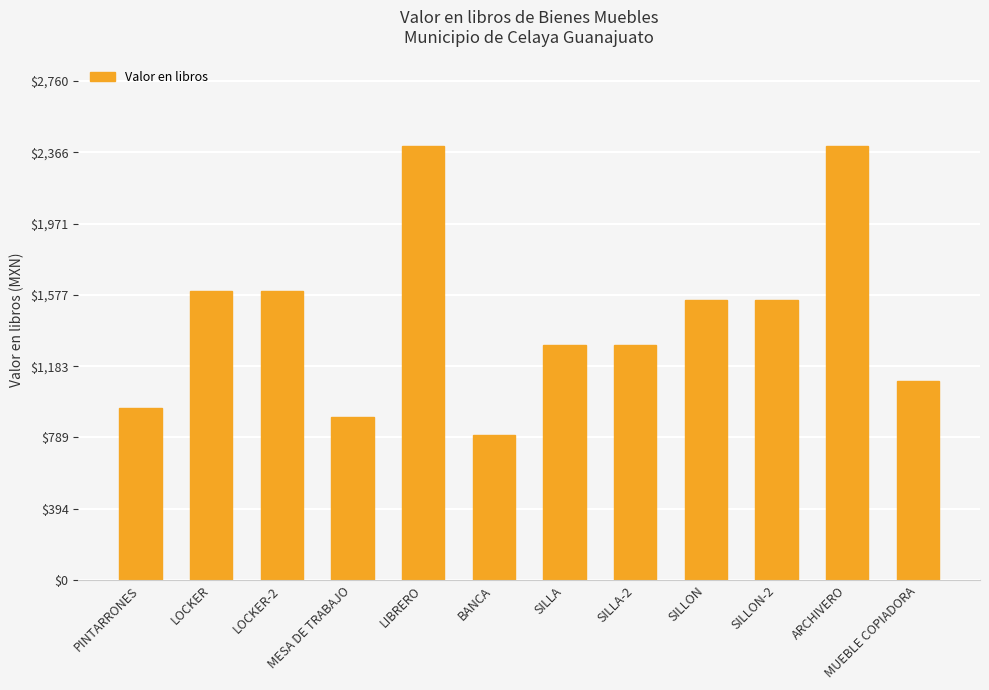

The chart shows a value of 2400 at LIBRERO. True or false?

True